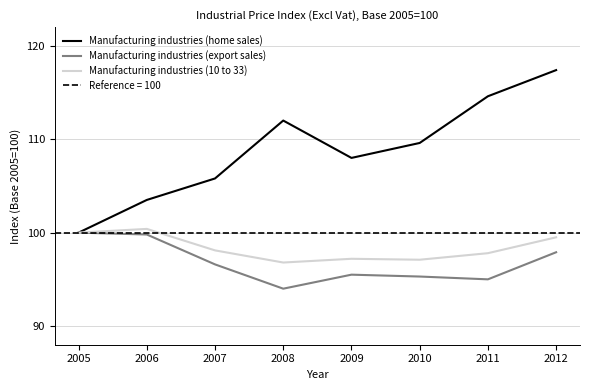

At how many categories does at least one series exceed 116?

1